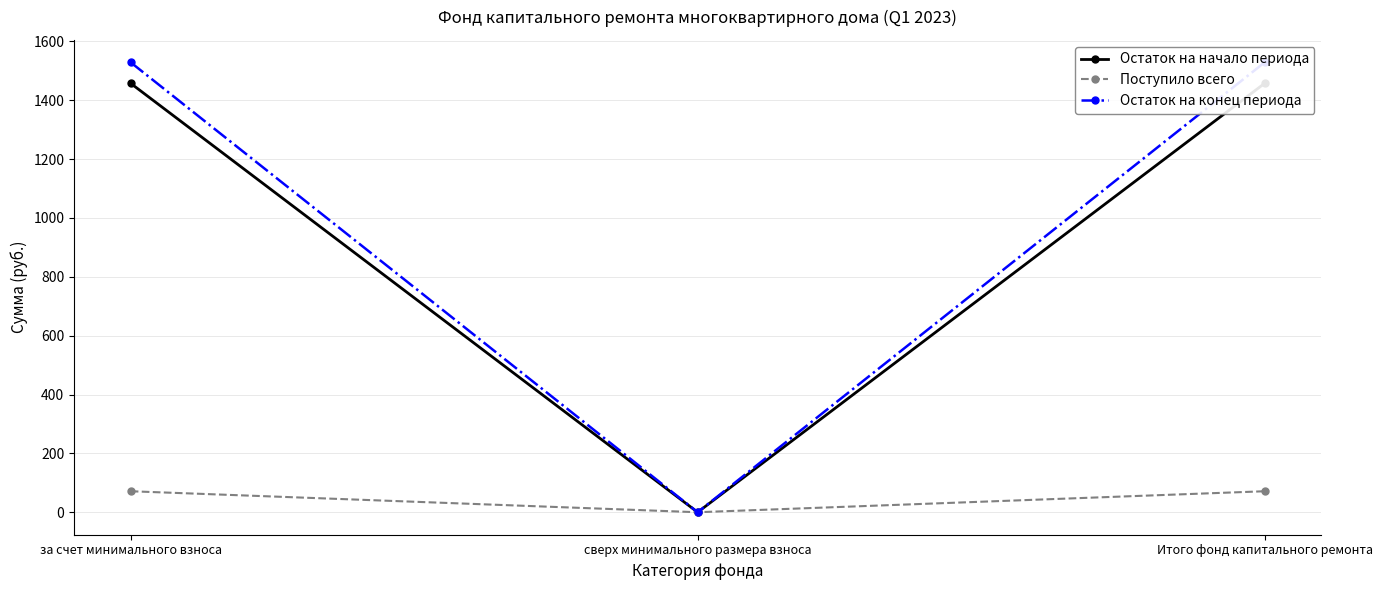

Reading left to right, transcribe all the data shown in this chart.

Остаток на начало периода: за счет минимального взноса=1457.3	сверх минимального размера взноса=0.0	Итого фонд капитального ремонта=1457.3
Поступило всего: за счет минимального взноса=71.3	сверх минимального размера взноса=0.0	Итого фонд капитального ремонта=71.3
Остаток на конец периода: за счет минимального взноса=1528.6	сверх минимального размера взноса=0.0	Итого фонд капитального ремонта=1528.6